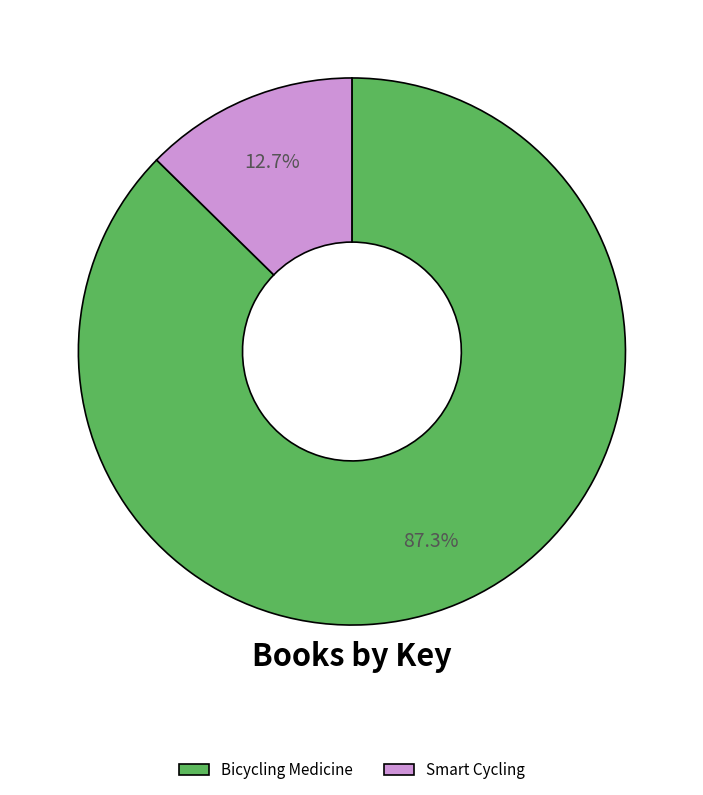

What is the smallest slice in the pie chart?

Smart Cycling